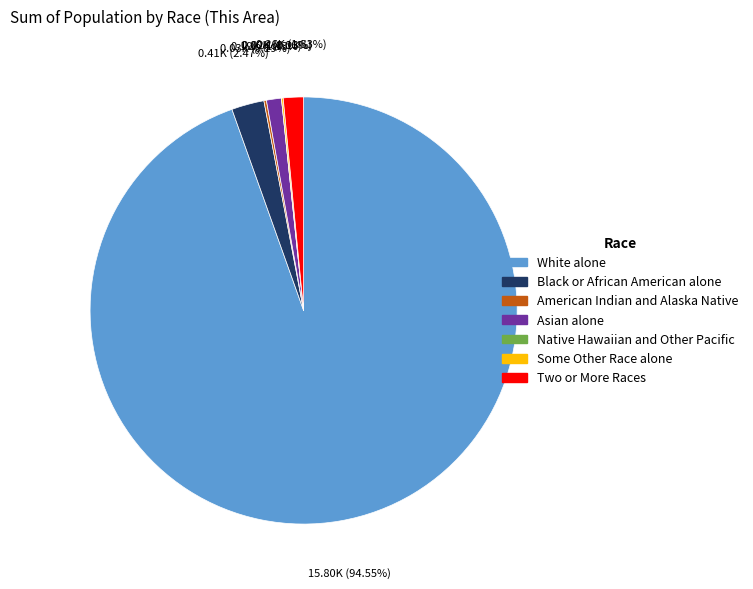

What is the change in value from Asian alone to Two or More Races?

+66